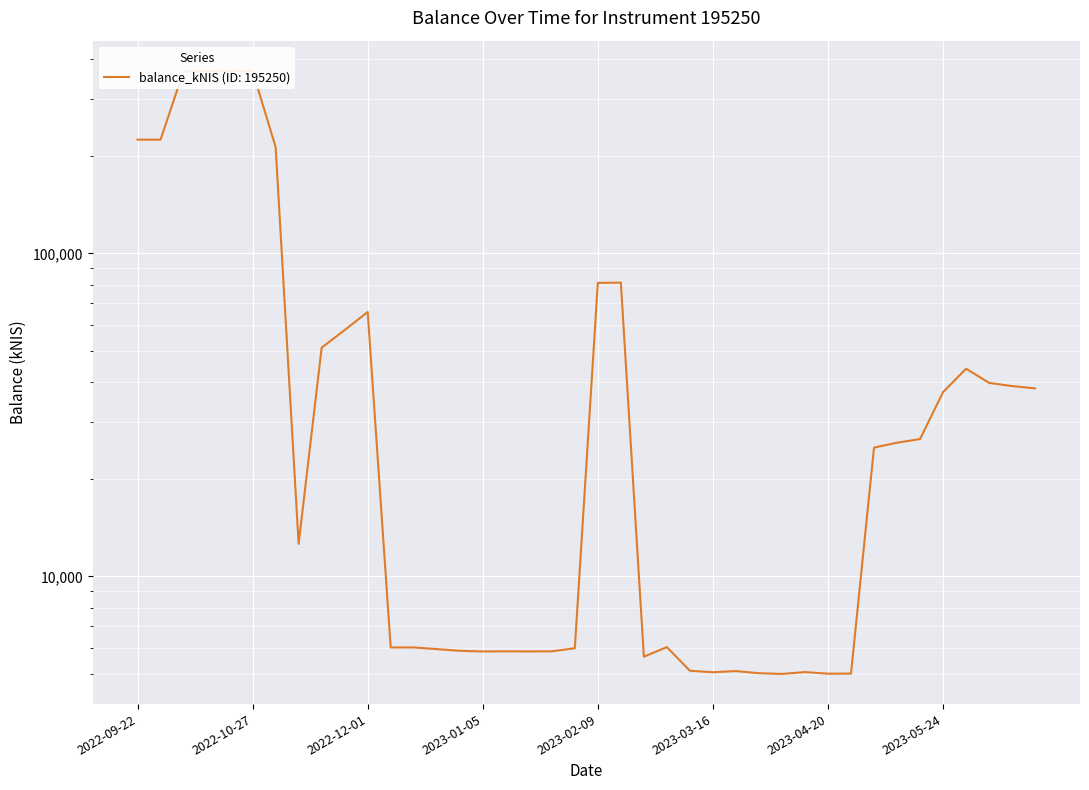

How many values exceed 25041?

20